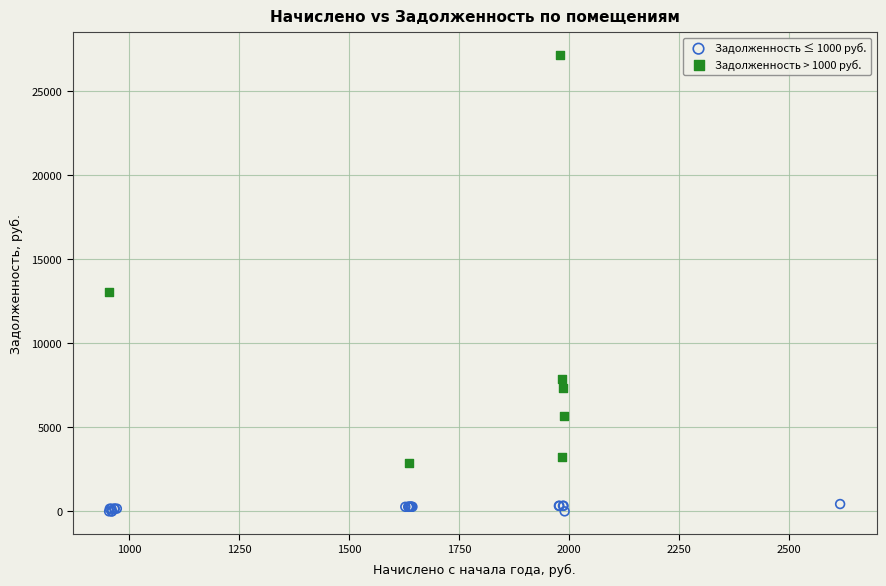

Which series has the largest Y range (max minus min)?

Задолженность > 1000 руб.